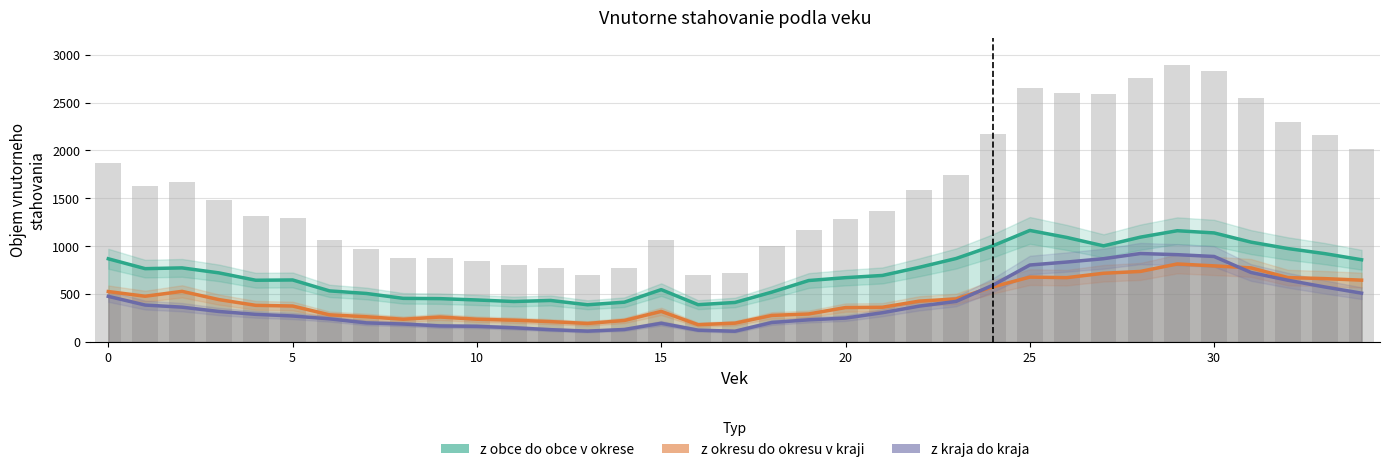

At how many categories does at least one series exceed 724?

16